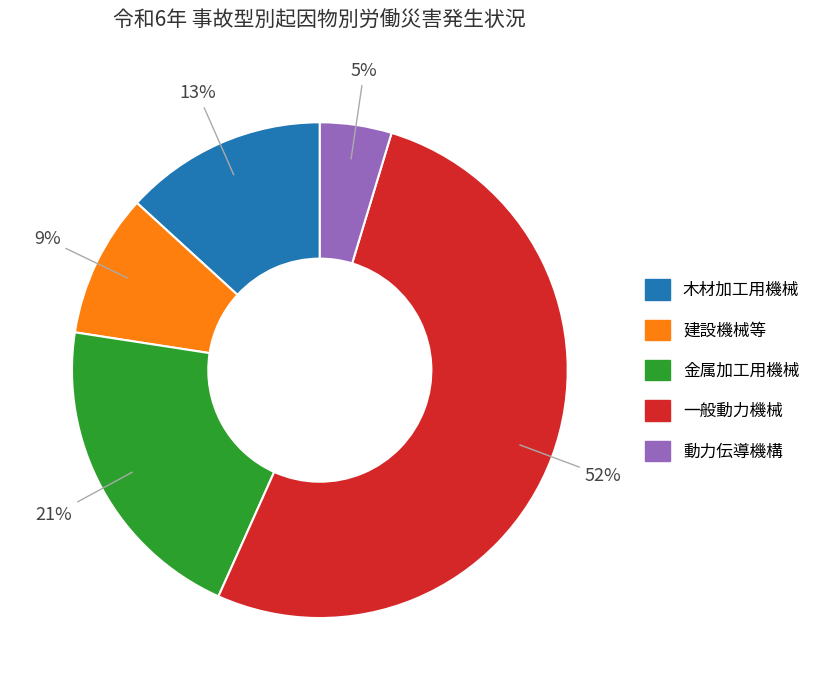

Rank the categories by value from lowest to highest.

動力伝導機構, 建設機械等, 木材加工用機械, 金属加工用機械, 一般動力機械